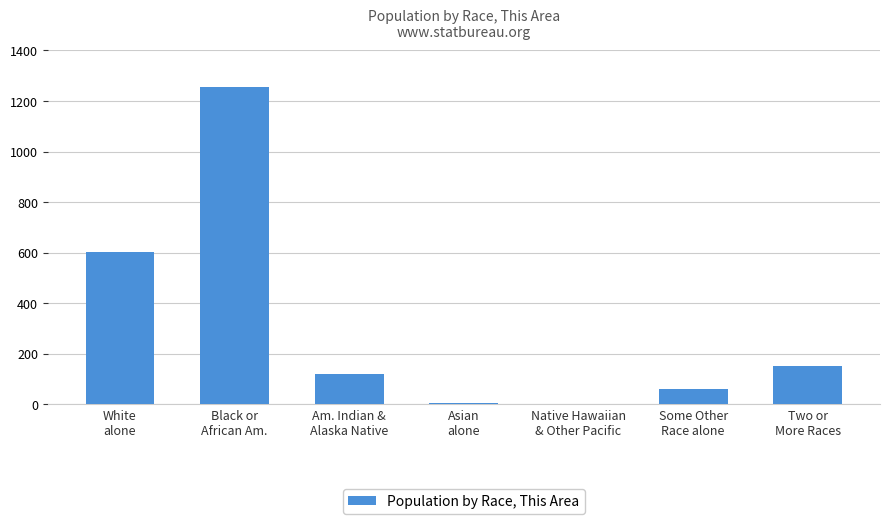

What is the sum of the values at Some Other
Race alone and White
alone?

665